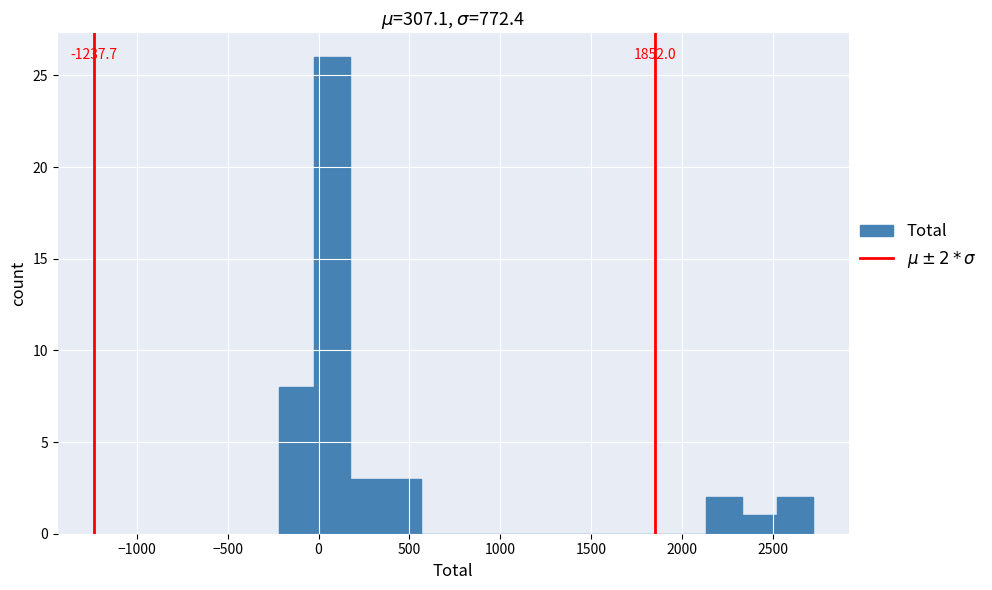

Read against the x-axis, roughly where is the centre of the tallest bar?

50